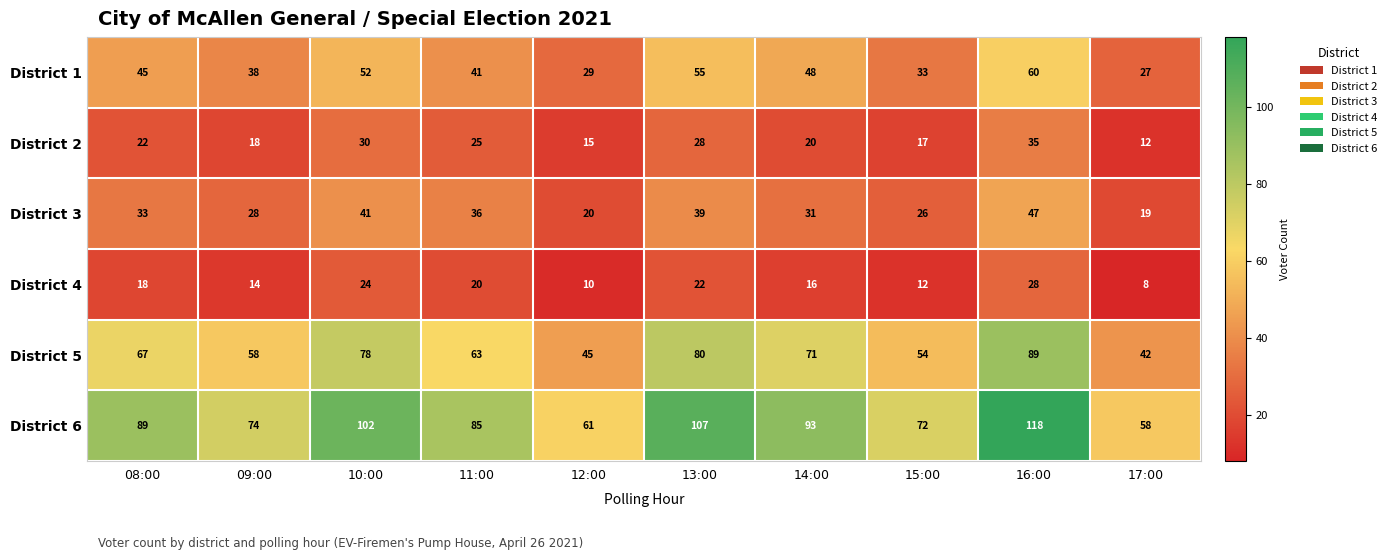

Between 11:00 and 17:00, which series saw the biggest shift?

District 6